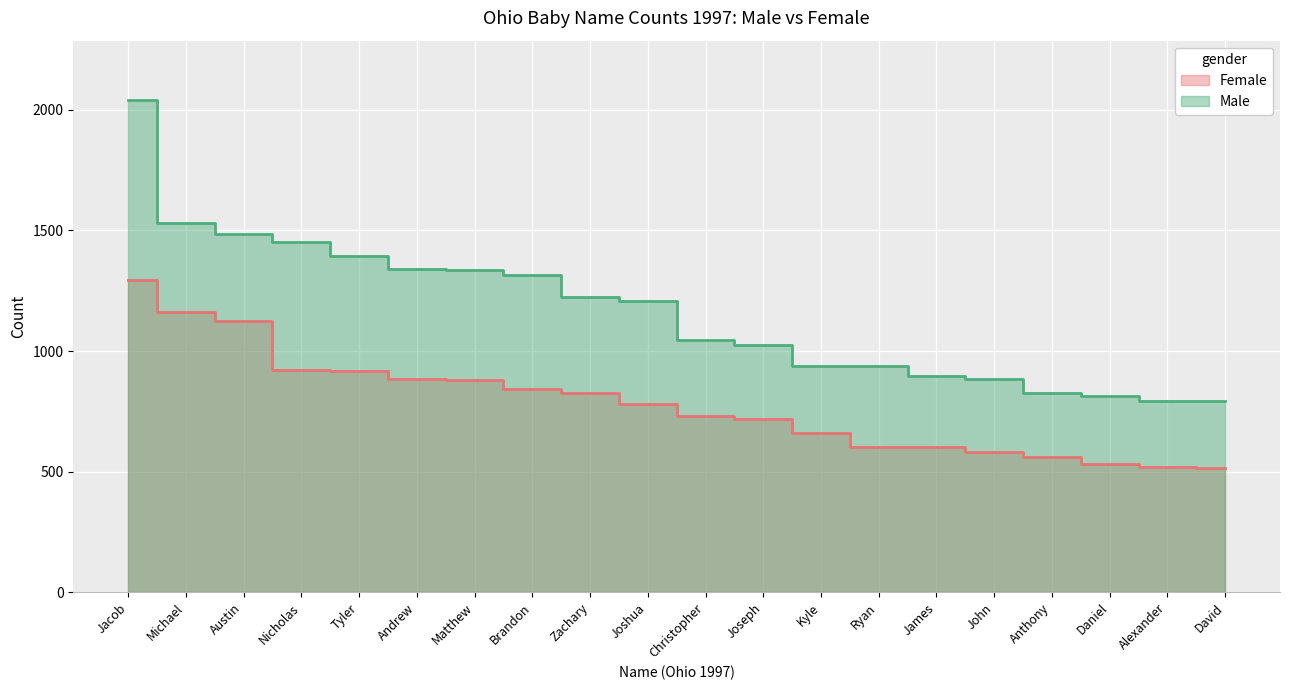

What is the total value across all series at Jacob?

3335